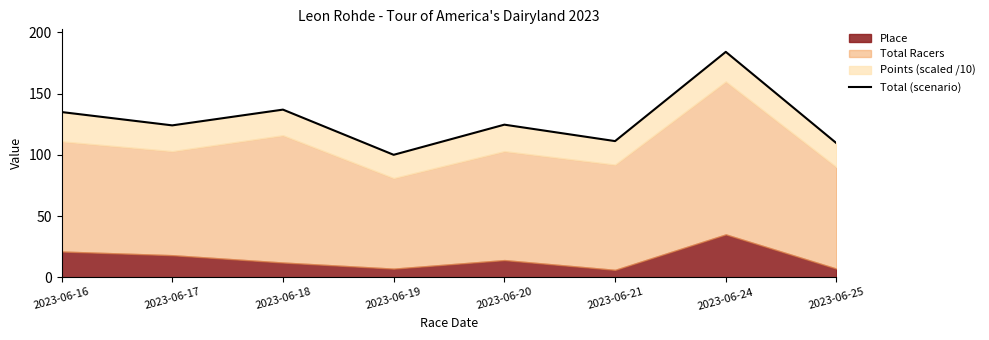

Which label corresponds to the smallest value in the chart?

2023-06-19